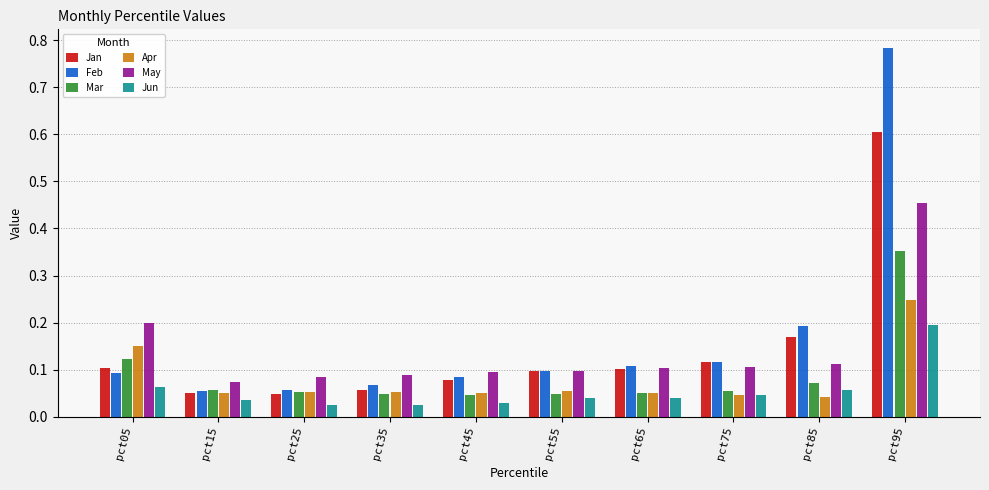

At which label does Feb reach its peak?

pct95